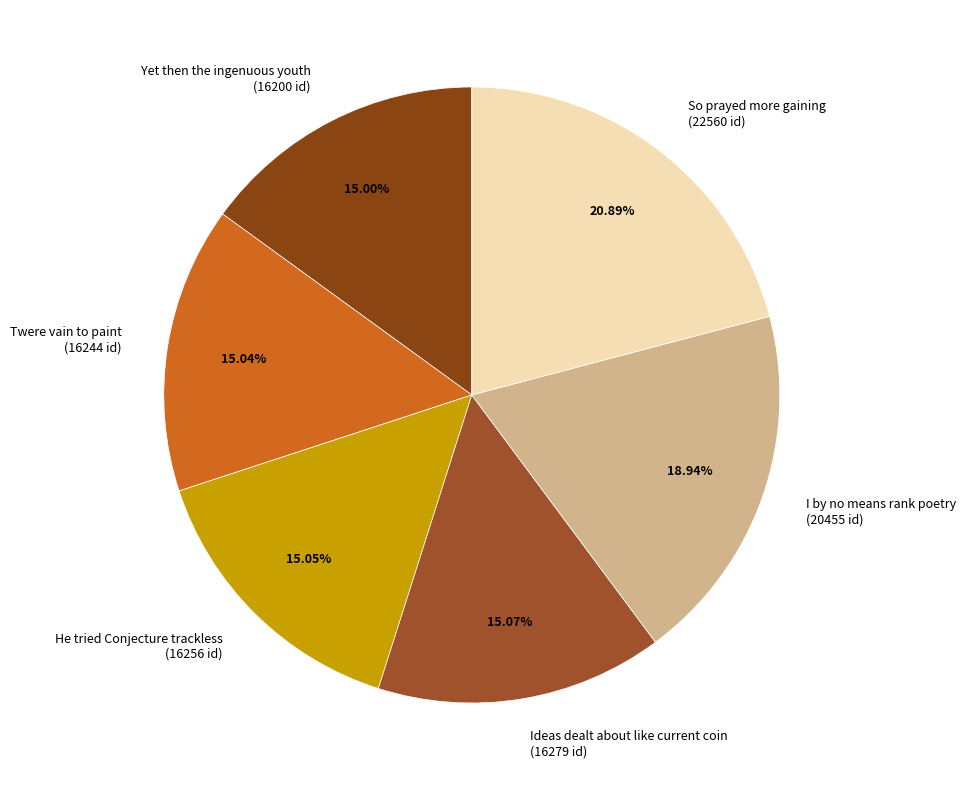

To the nearest percent, what is the difference between the largest and smallest slice percentages?

6%